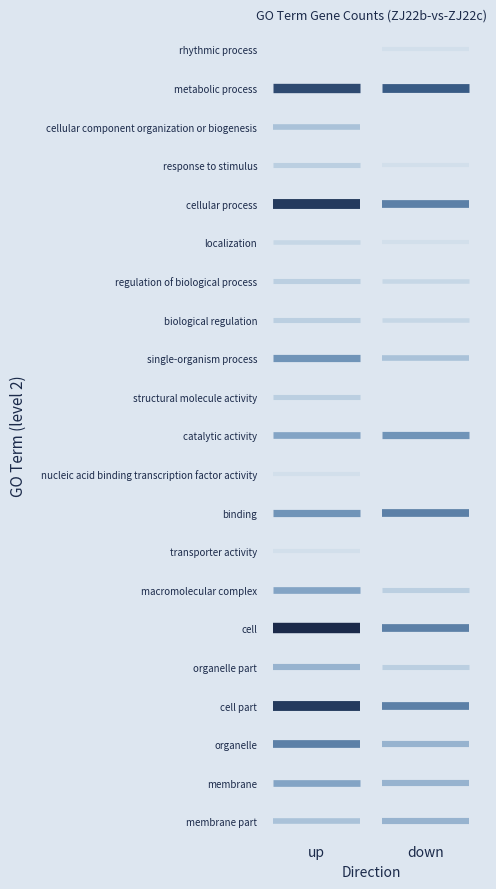

How many series are shown in this chart?

21